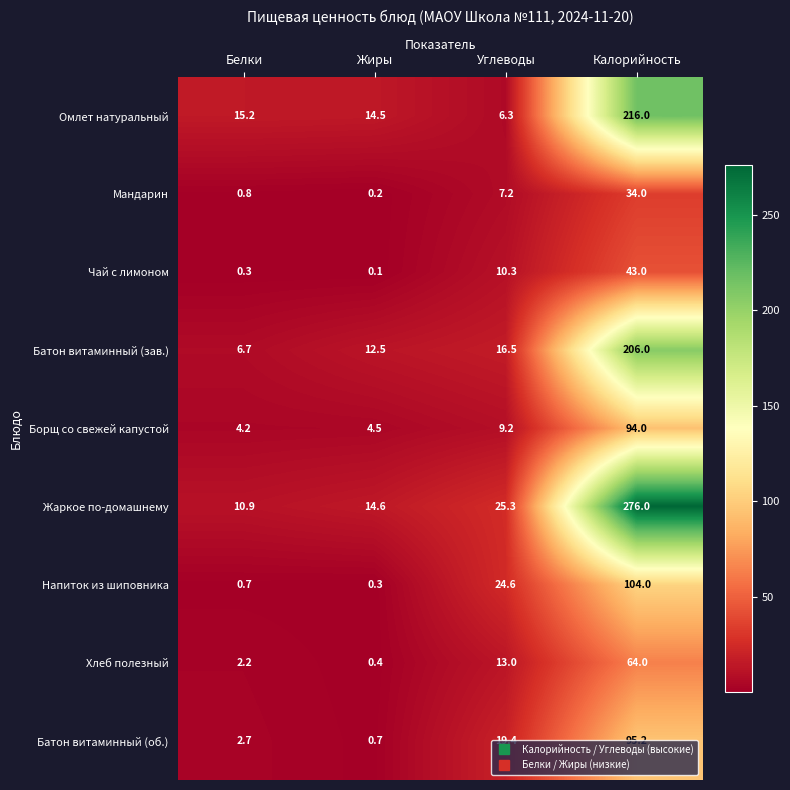

At which category is the sum across all series the highest?

Калорийность